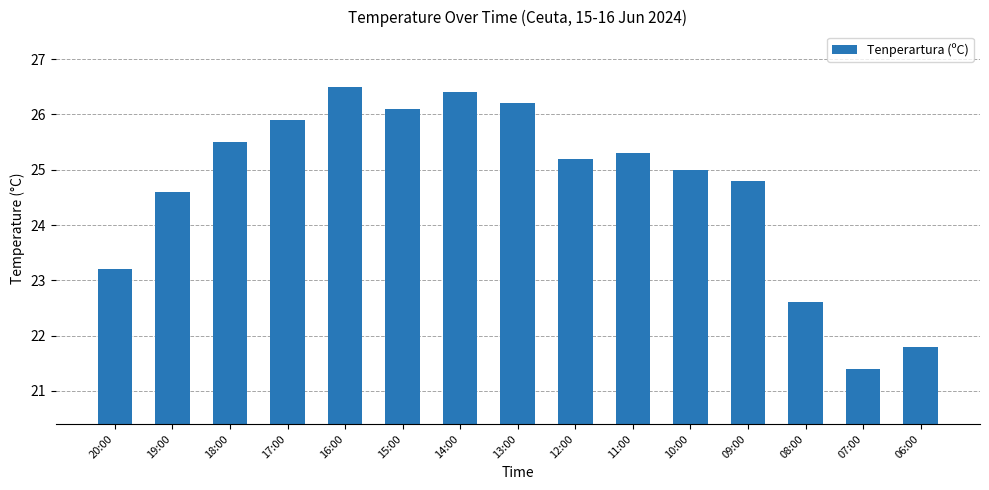

Which category has the lowest value across all series?

07:00